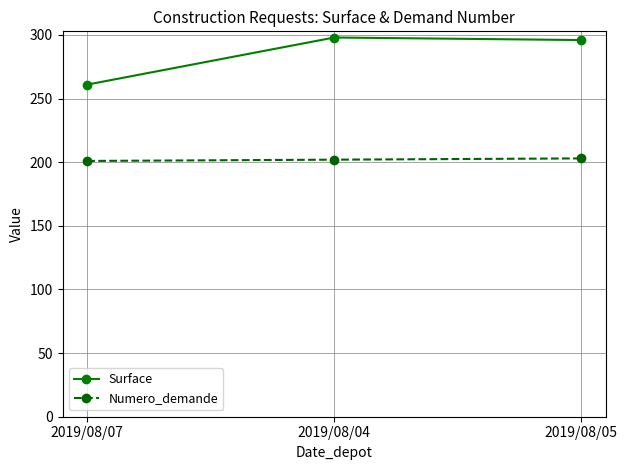

True or false: Numero_demande has a value of 202 at 2019/08/04.

True